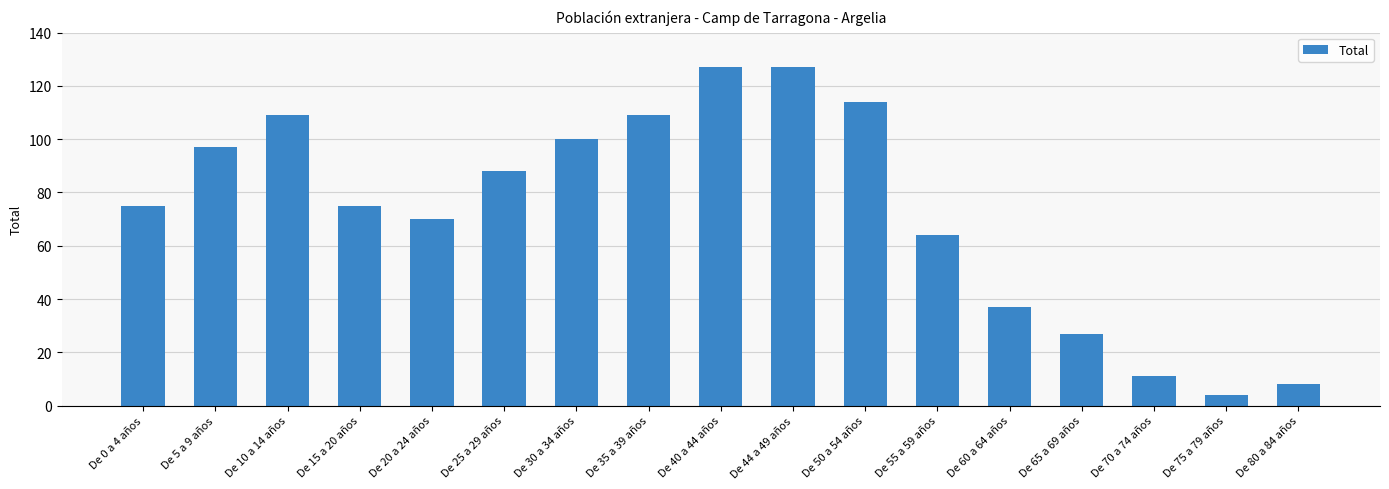

Which has a higher value, De 0 a 4 años or De 60 a 64 años?

De 0 a 4 años